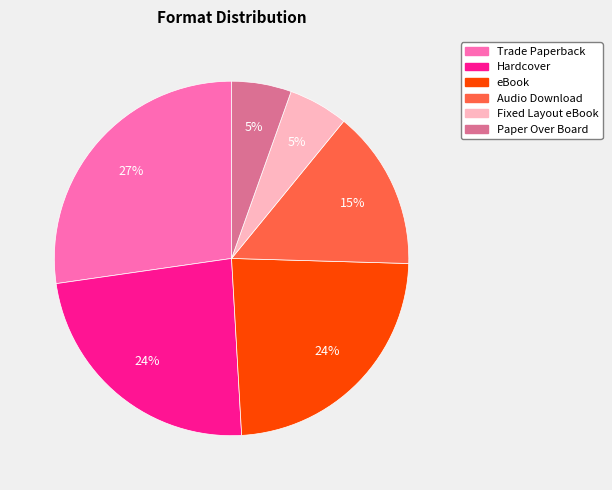

What is the largest slice in the pie chart?

Trade Paperback